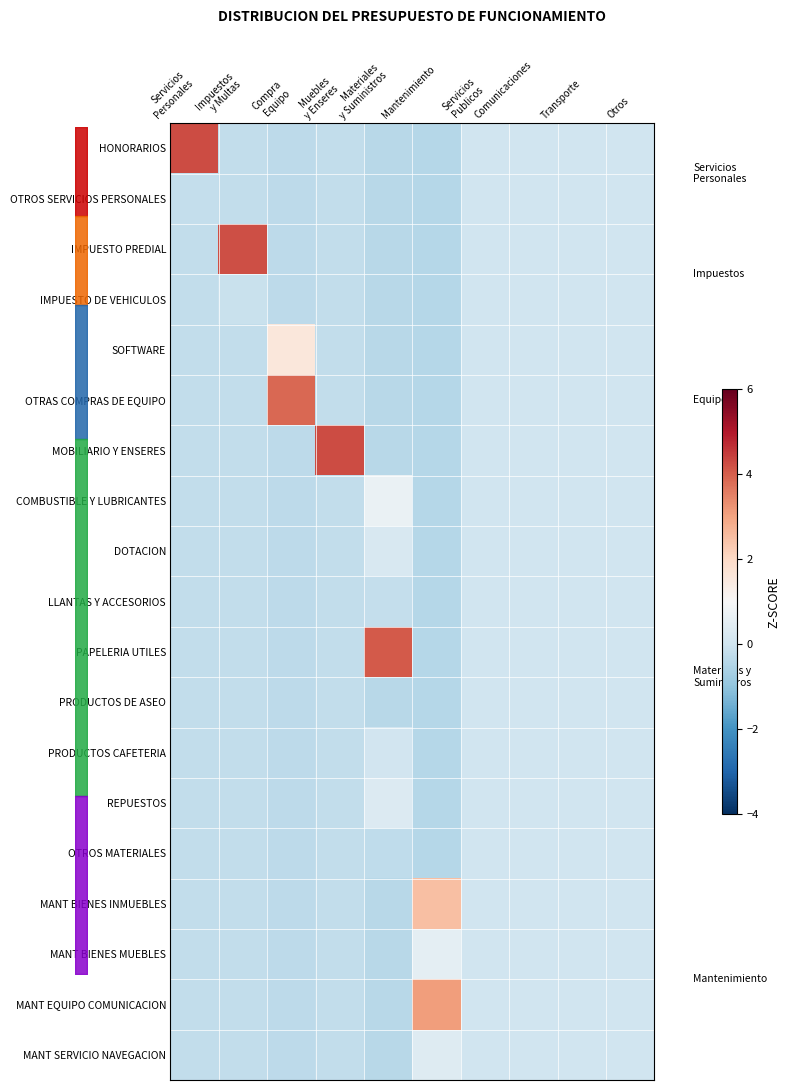

The DOTACION series shows -0.2 at Servicios Personales. True or false?

True